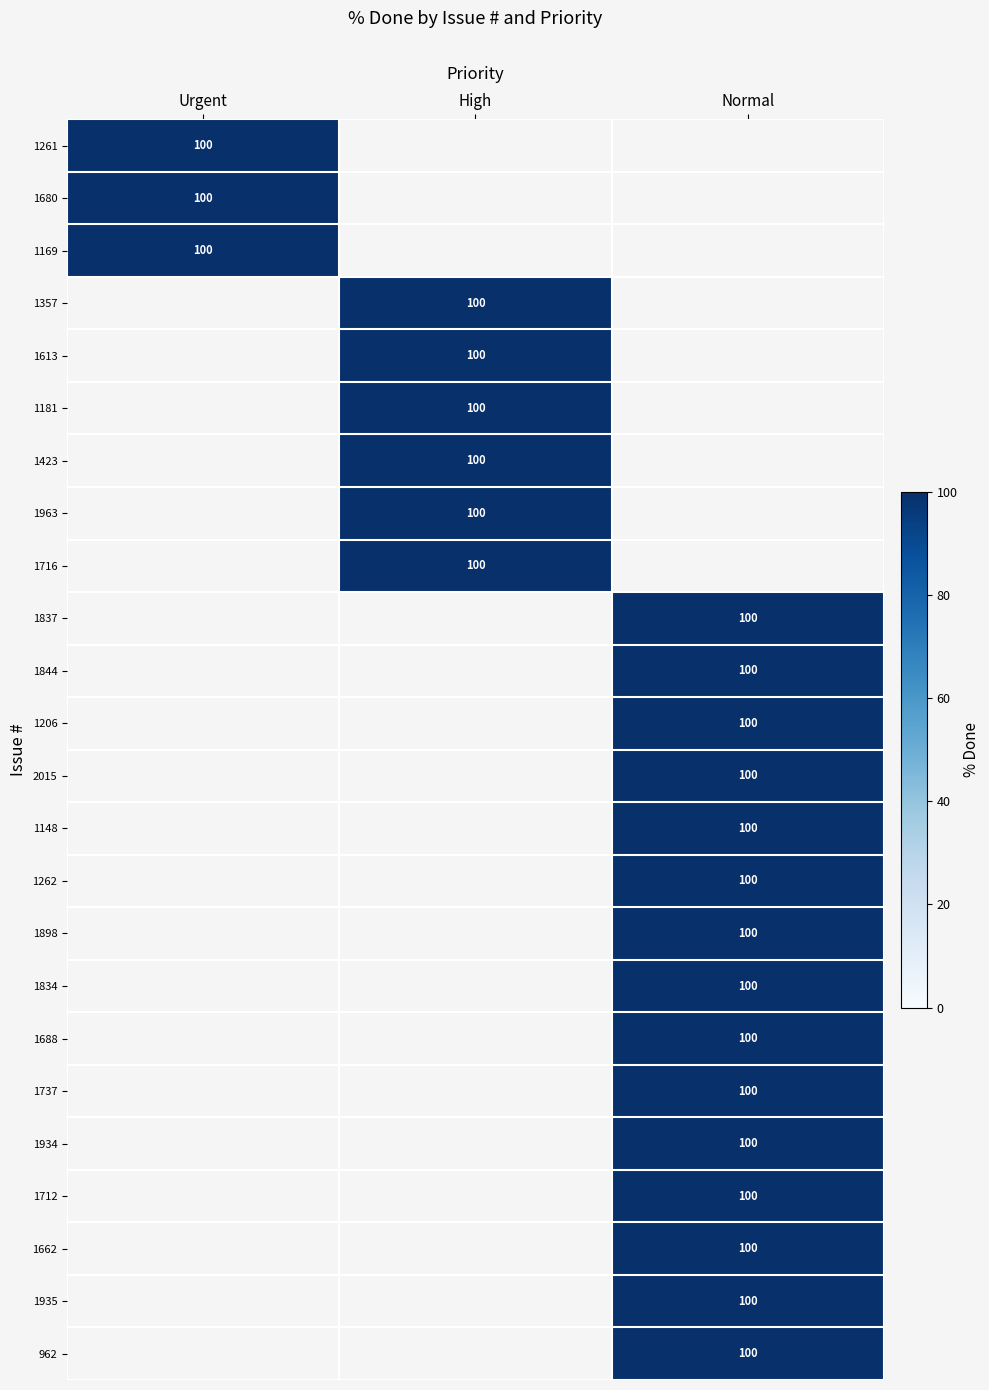

True or false: 1181 has a value of 172 at High.

False